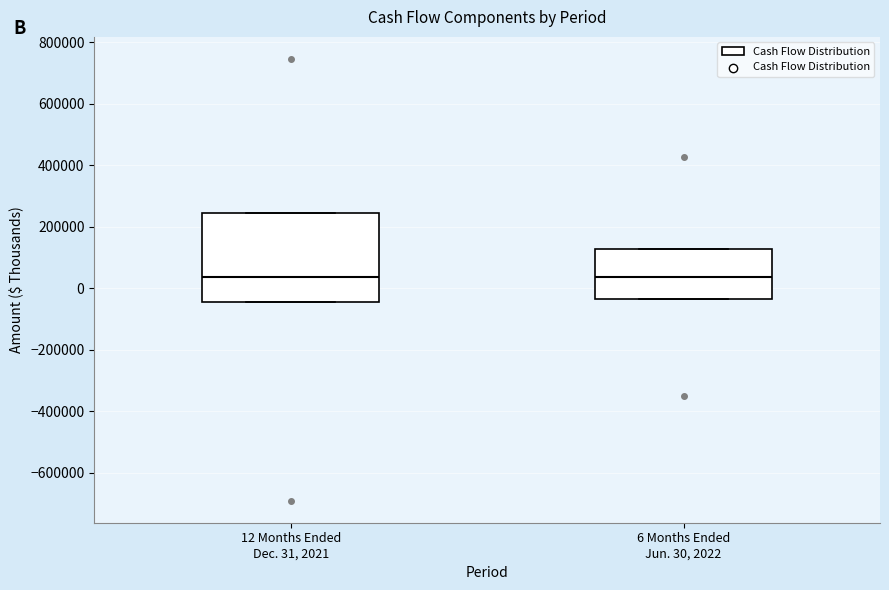

Where is the lower edge of the box for 12 Months Ended Dec. 31, 2021 on the y-axis? The values are not printed on the chart, so give them approximately, as read against the axis.

-40000